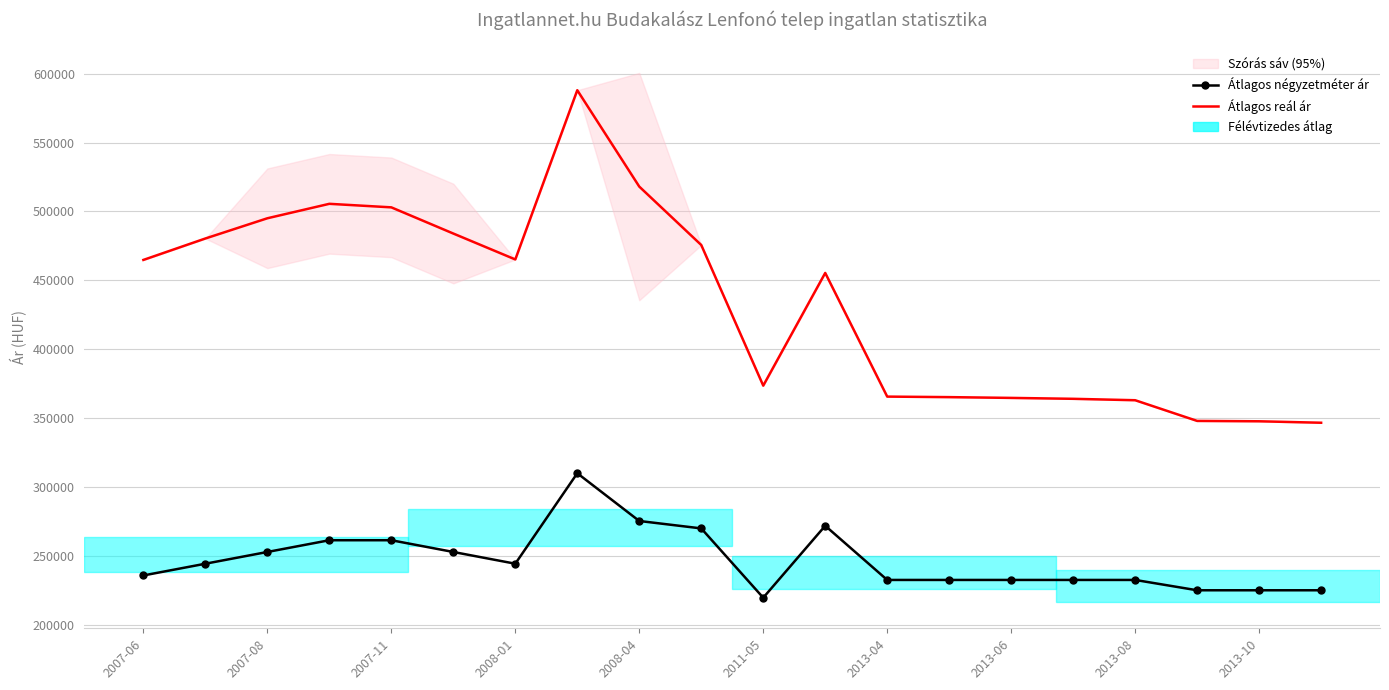

Which series has the largest total across all categories?

Átlagos reál ár